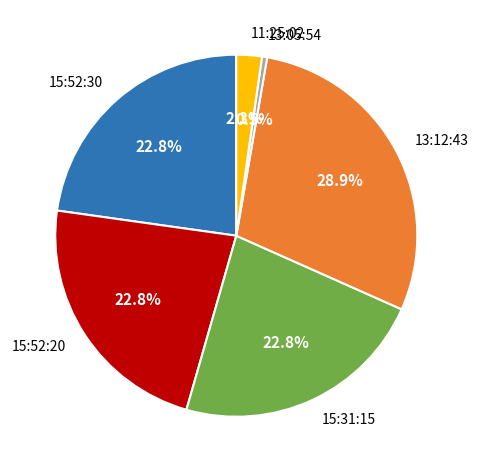

How many segments does this pie chart have?

6